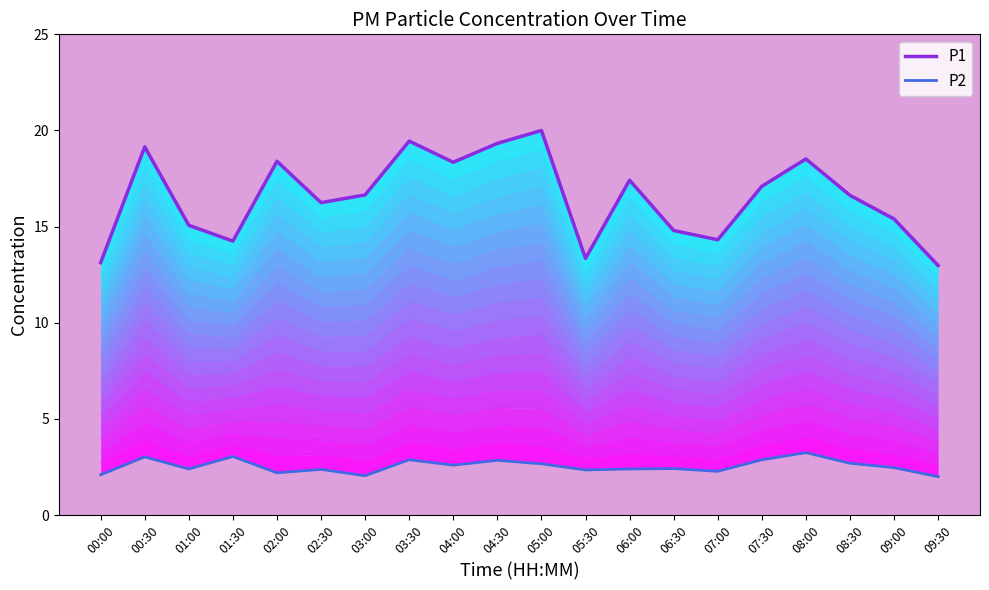

What is the value of the P1 point at the 2nd from the left?

19.1